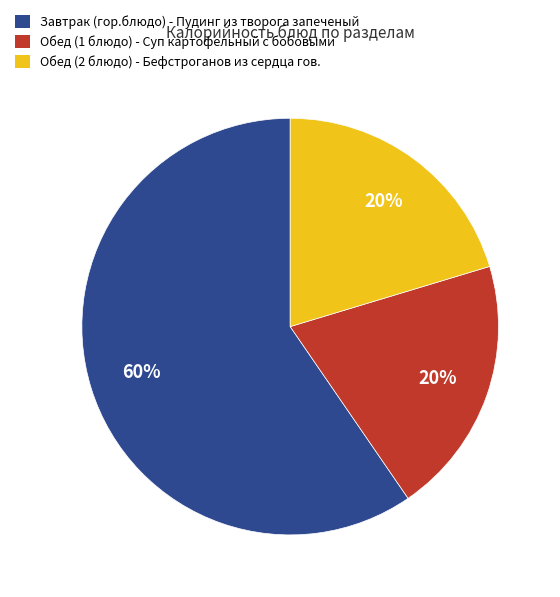

Which category has the biggest portion of the pie?

Завтрак (гор.блюдо) - Пудинг из творога запеченый